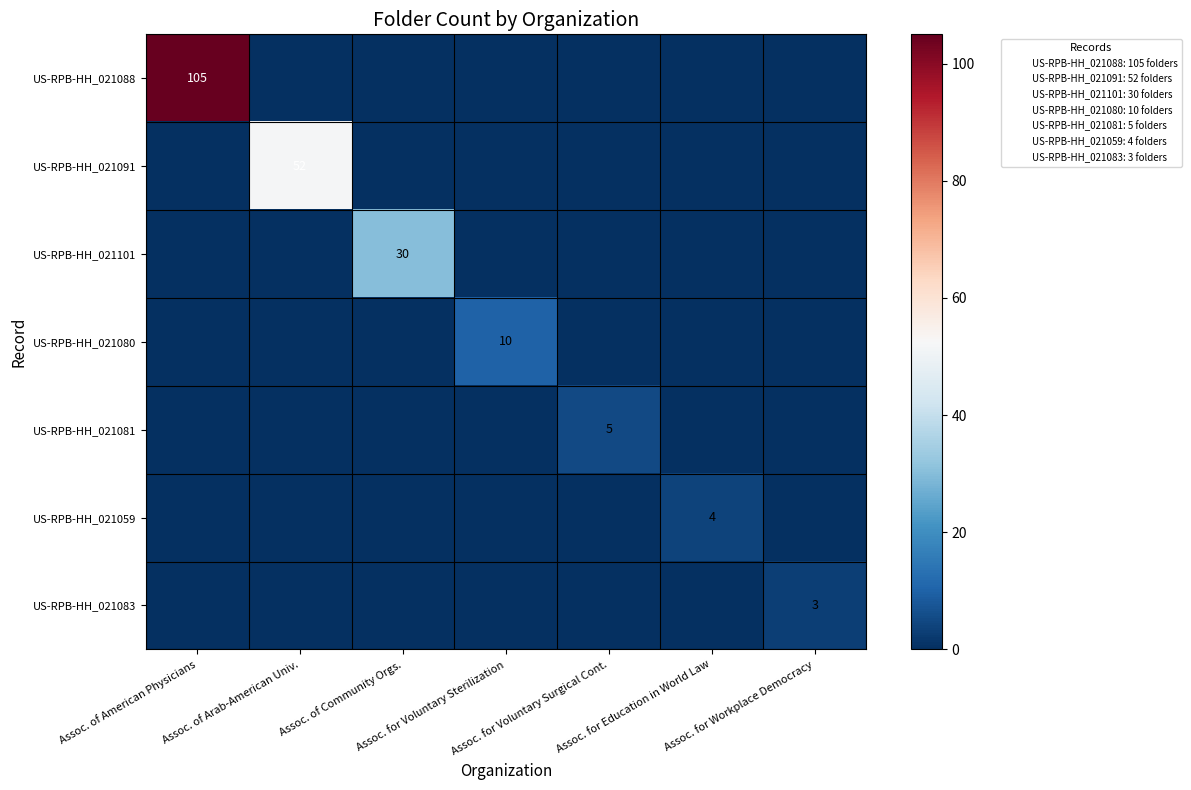

What is the spread (max minus min) of values at Assoc. for Workplace Democracy?

3